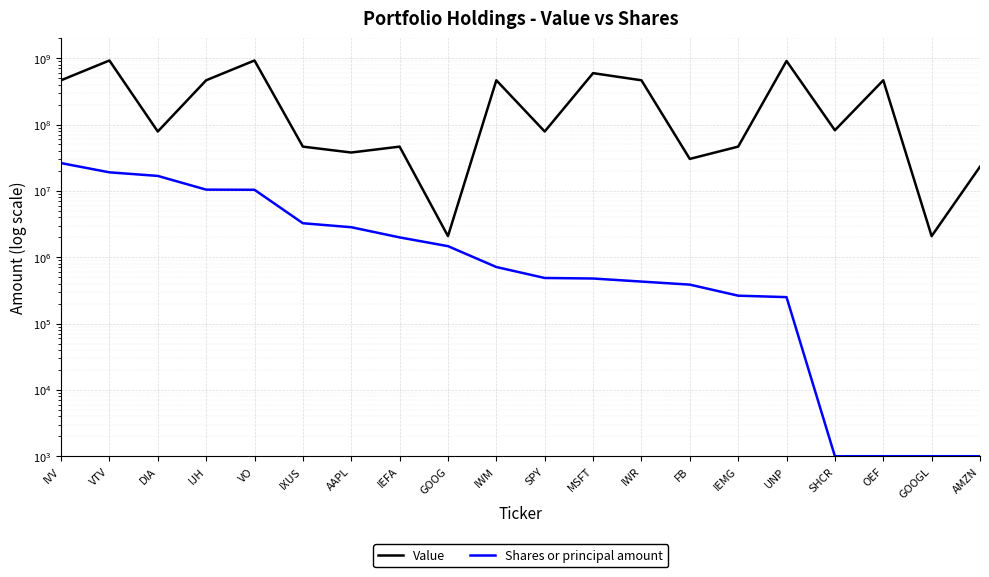

Read the Shares or principal amount value at AMZN, to the nearest 100.

1000